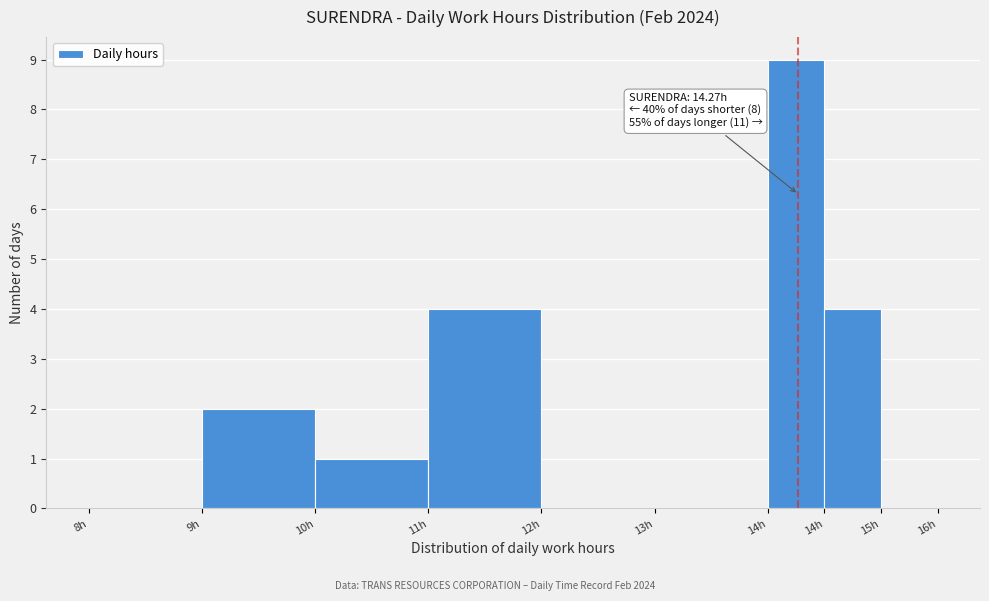

How many categories are shown in the chart?

9